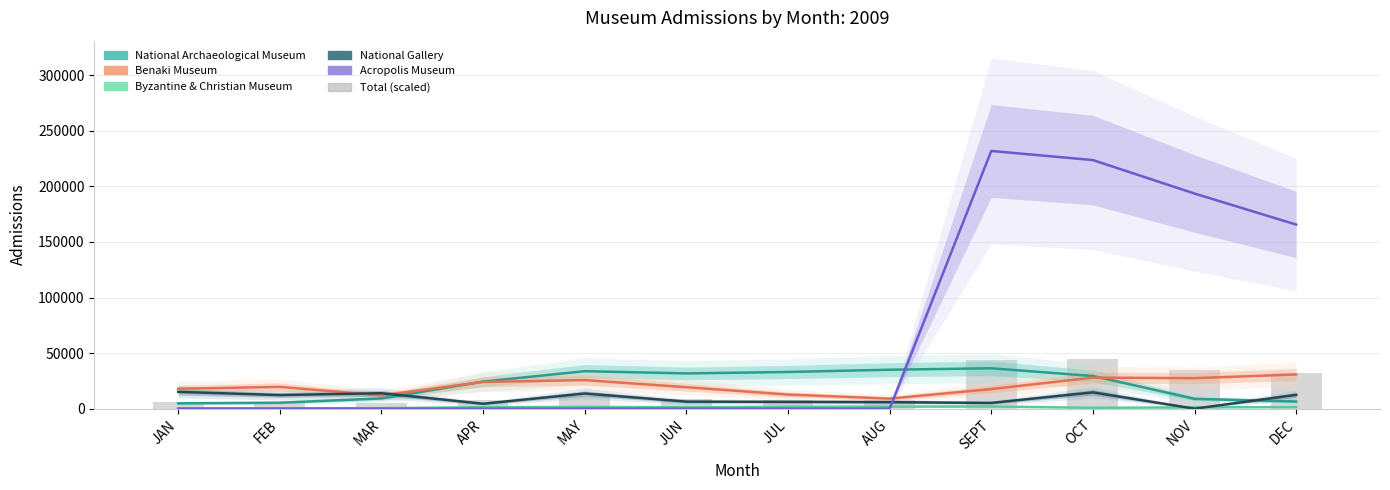

At which category does the chart reach its peak across all series?

SEPT